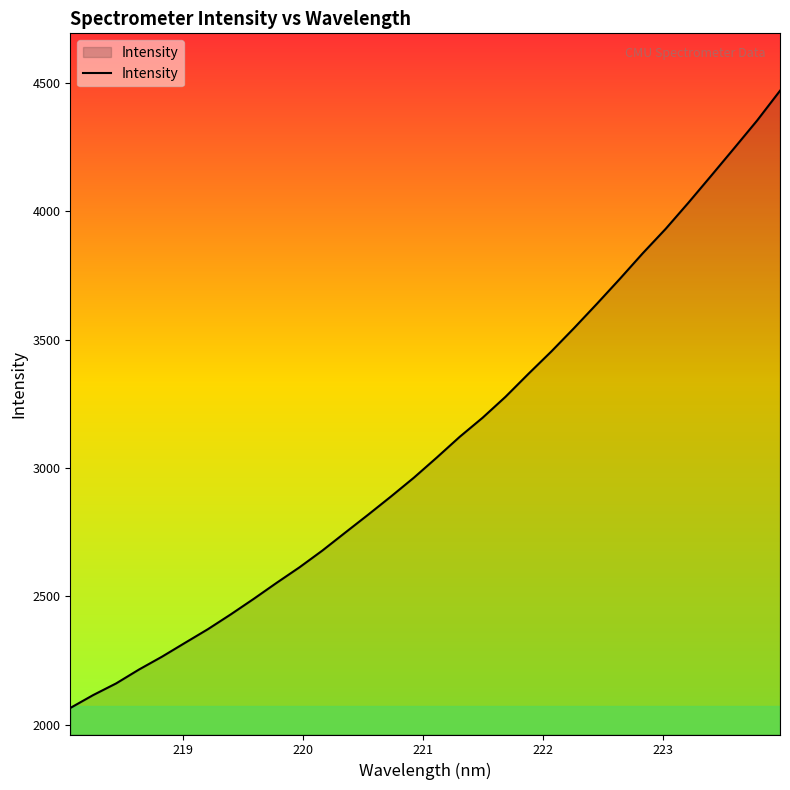

What is the difference between the maximum and minimum values?

2403.2